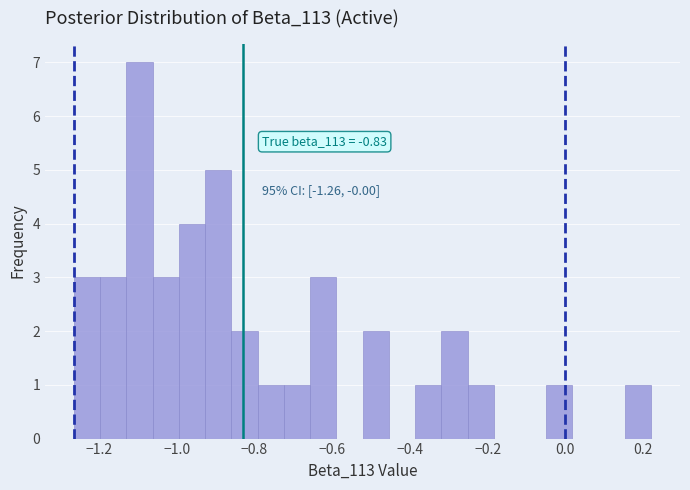

Around what value on the x-axis is the tallest bar? Give the approximate position of its centre, as read against the axis.

-1.10